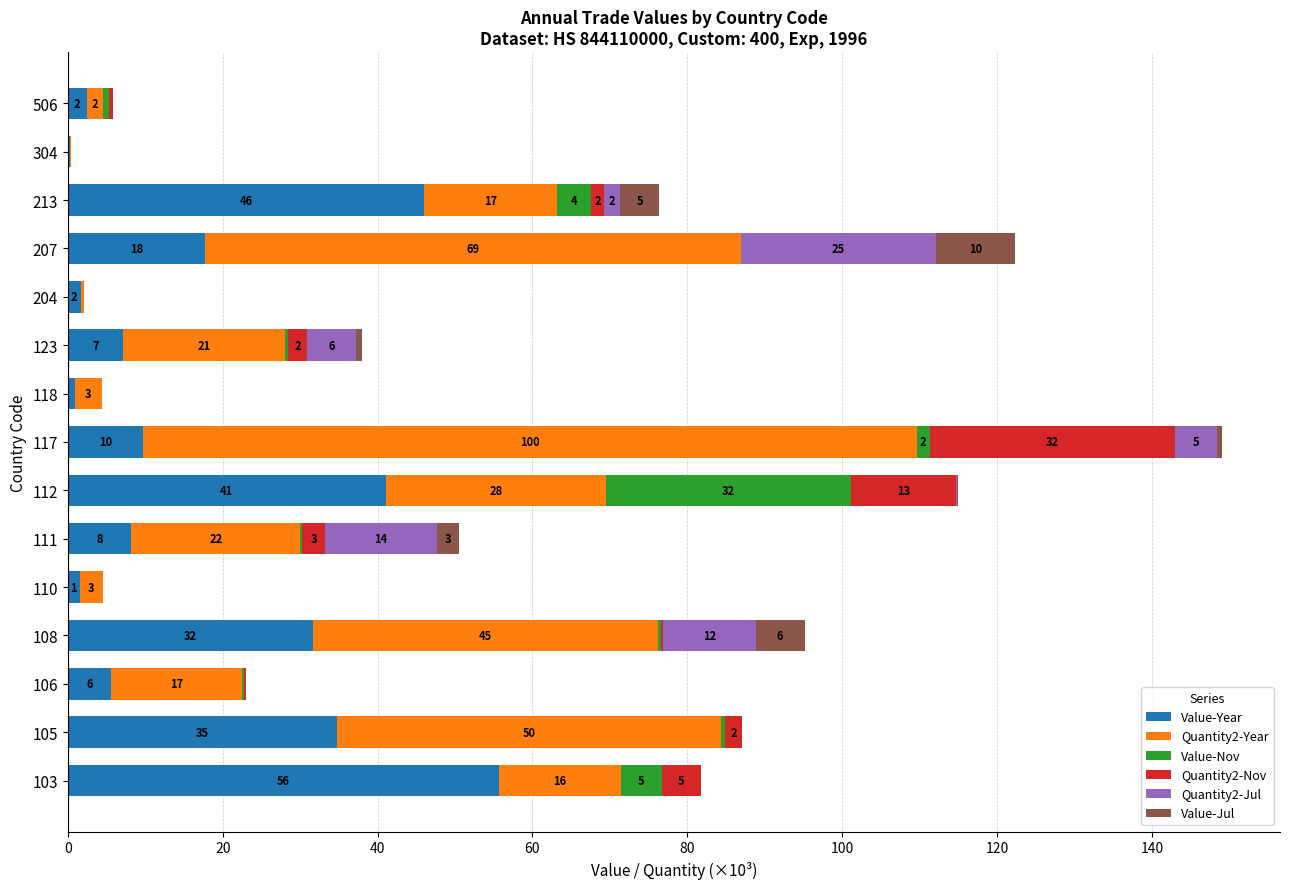

What are all the series names shown in the legend?

Value-Year, Quantity2-Year, Value-Nov, Quantity2-Nov, Quantity2-Jul, Value-Jul